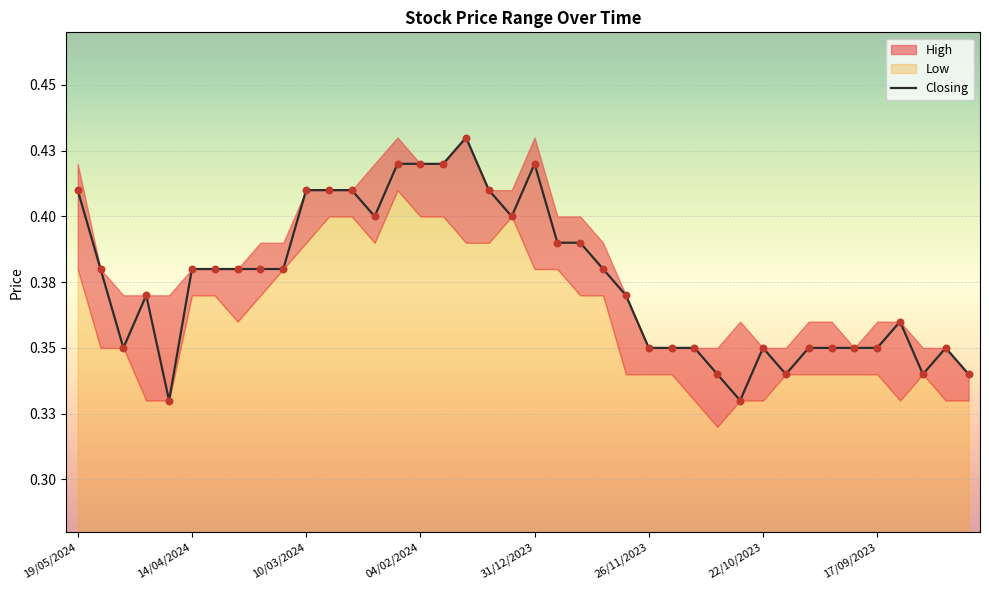

What is the change in value from 19 to 37?

-0.1